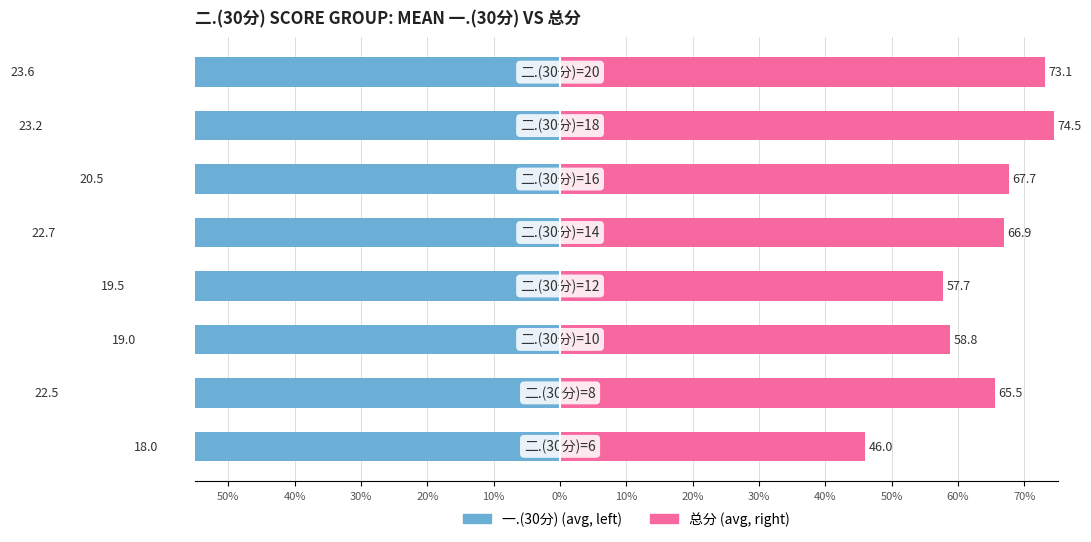

Between 10% and 50%, which is larger?

50%